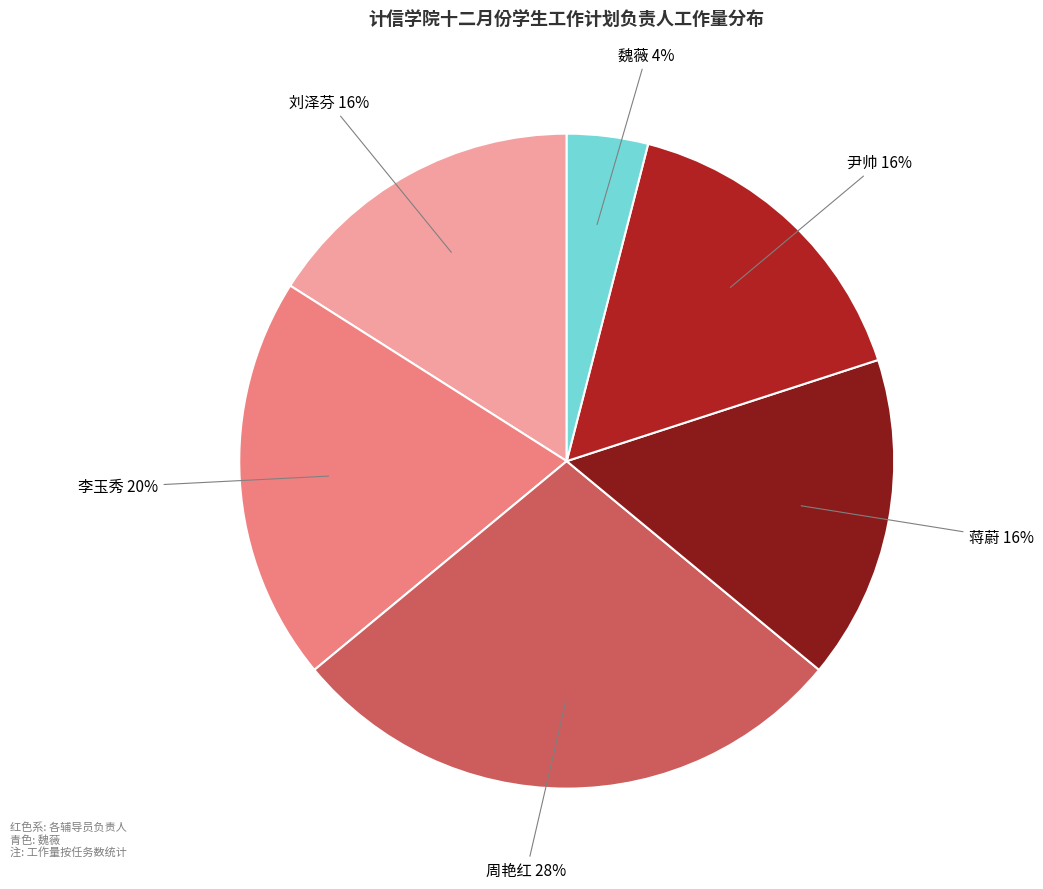

Is it true that 周艳红 is 28% of the pie?

True